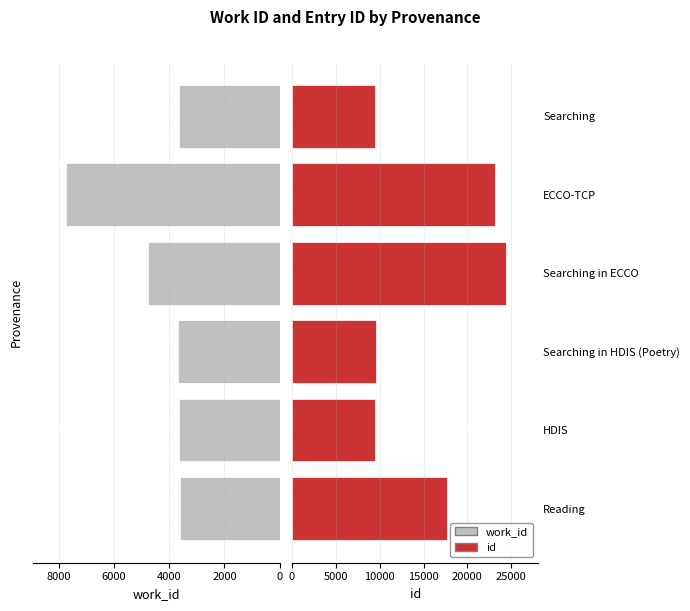

True or false: work_id has a value of 11237 at ECCO-TCP.

False